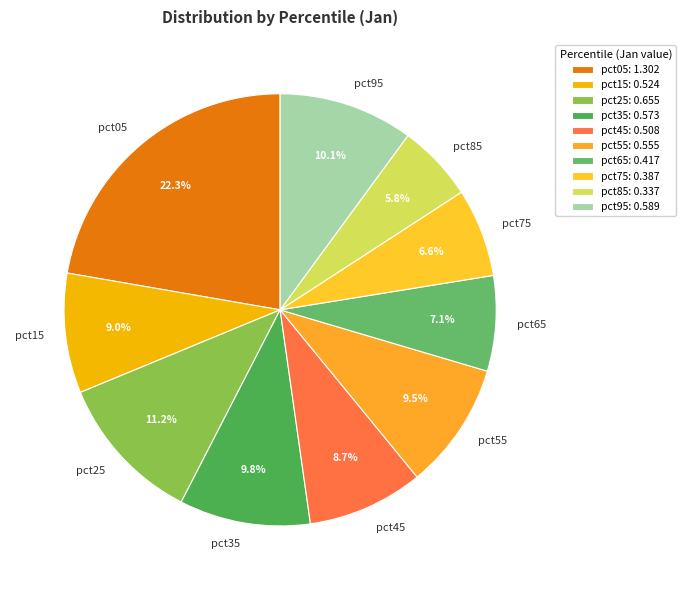

Count the number of slices in the pie.

10